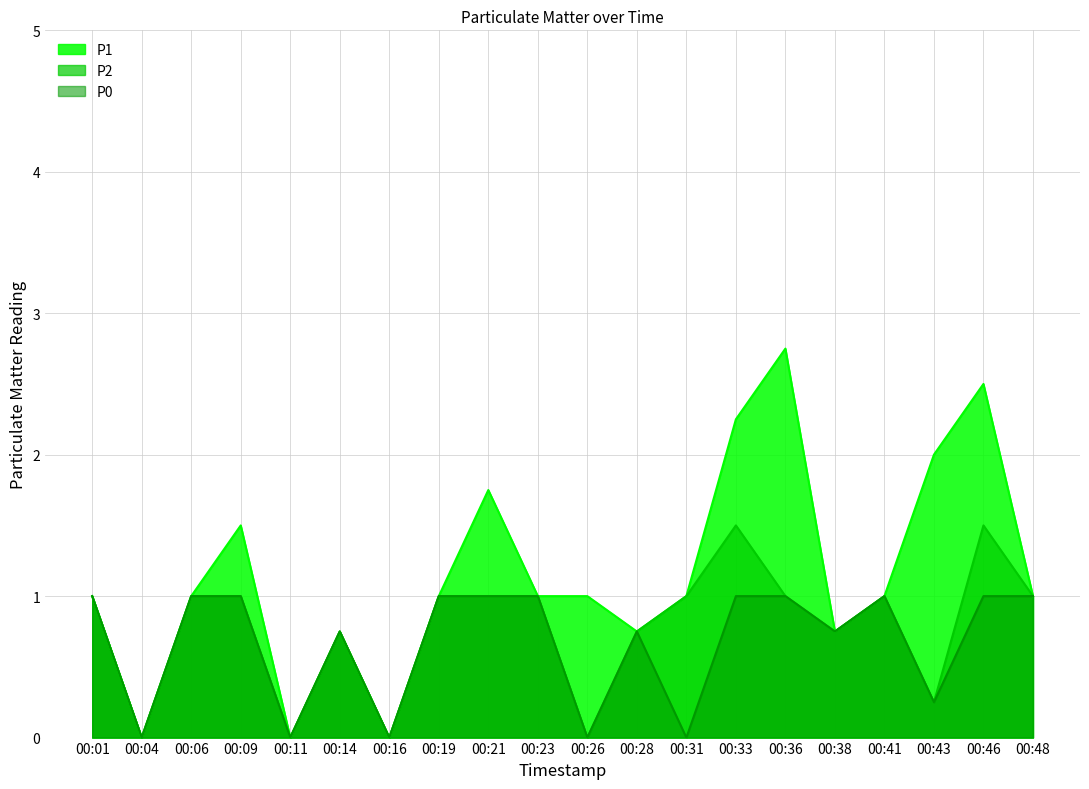

Which category has the lowest value in the P2 series?

00:04